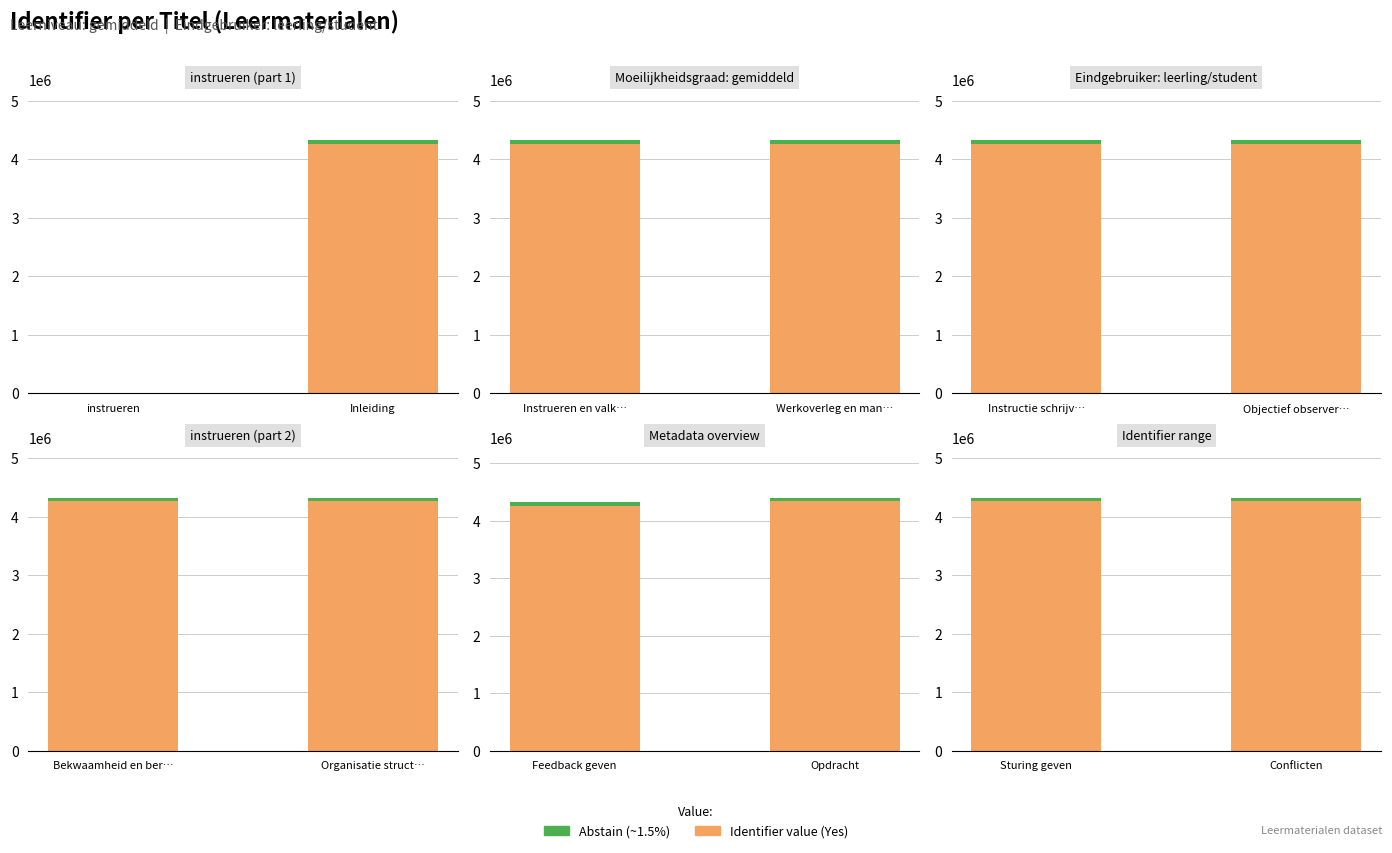

What is the average value of the Yes series?

4258703.2